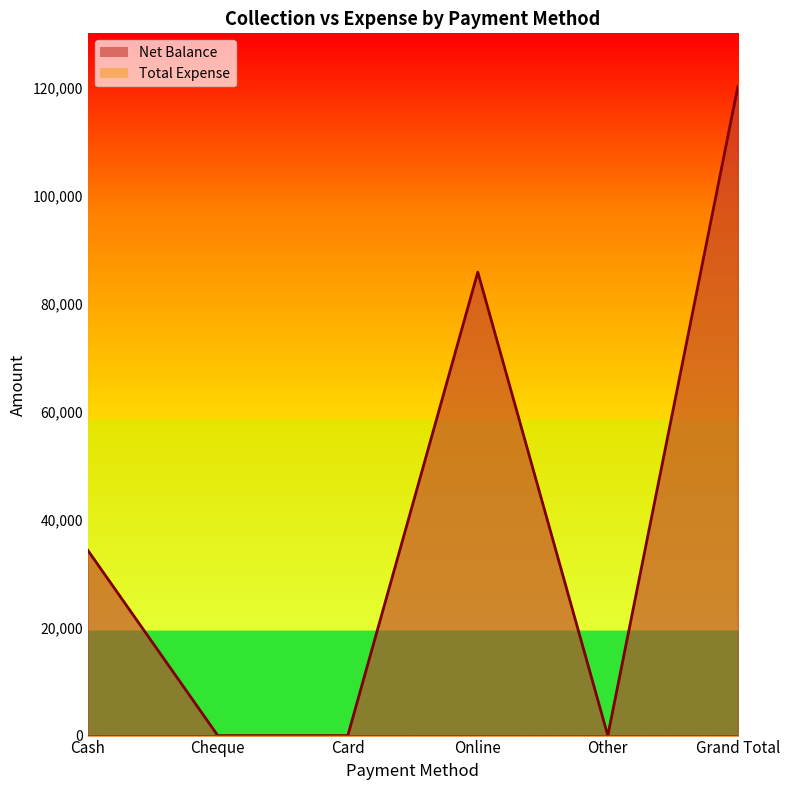

What is the greatest value displayed?

120100